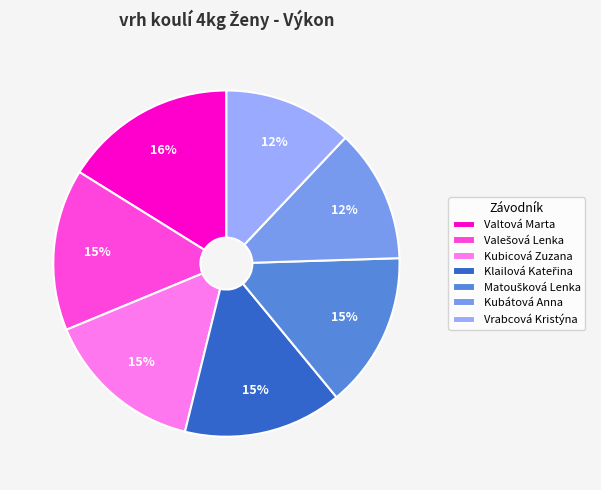

Does any single category account for the majority?

No